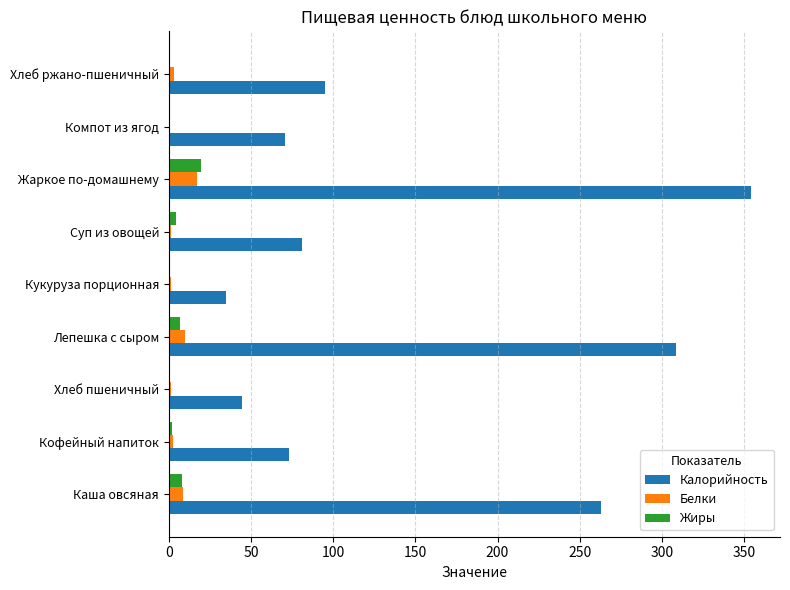

What is the highest value of the Калорийность series?

354.2